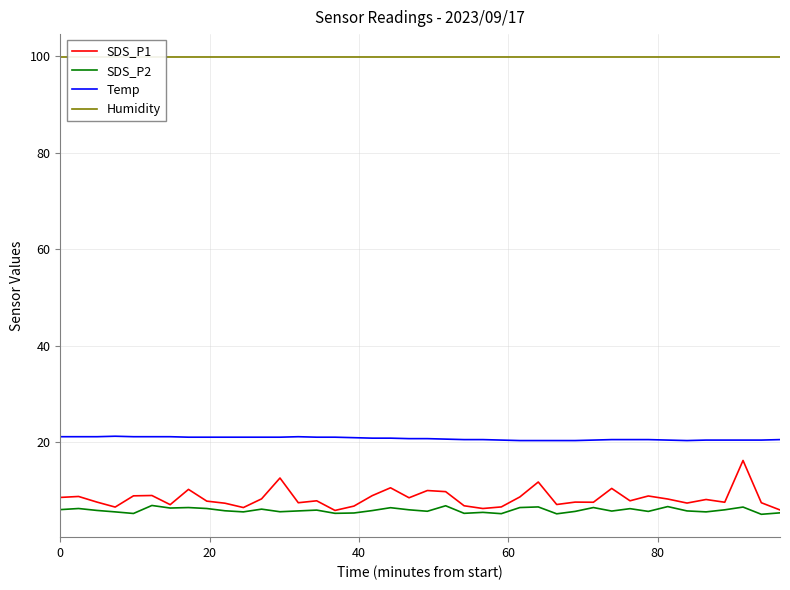

In SDS_P2, how many points are higher than both neighbors (excluding endpoints)?

13